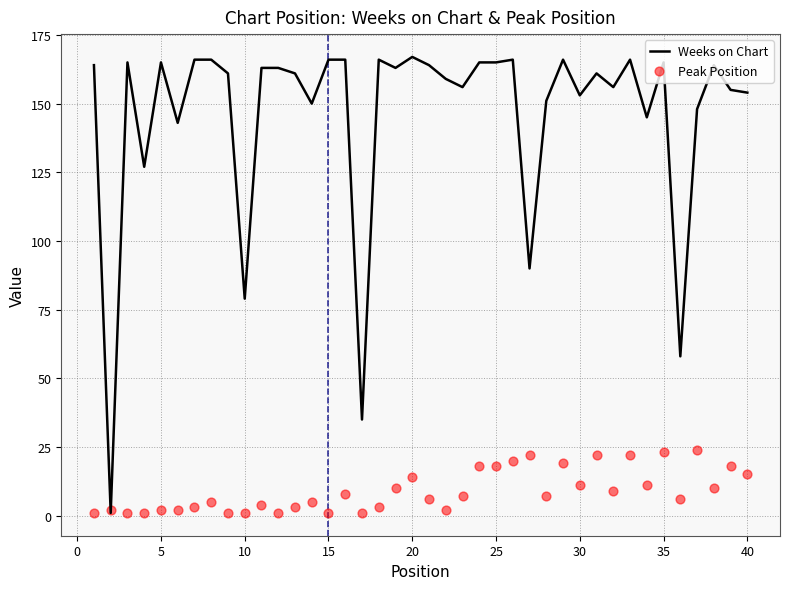

What is the highest value of the Weeks on Chart series?

167